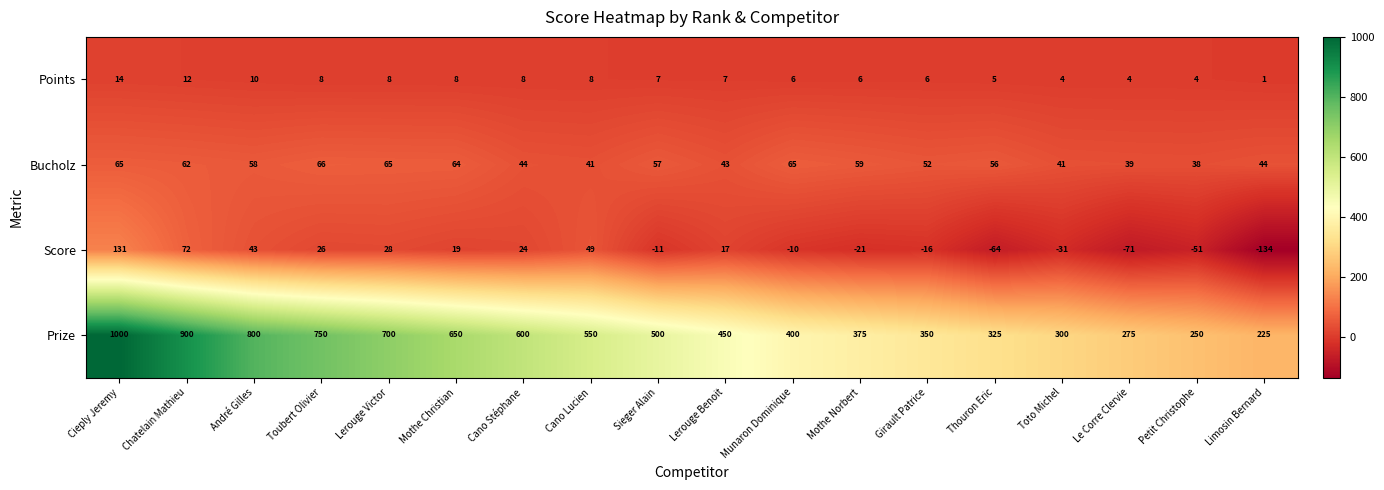

List the series in order of their peak value, lowest first.

Points, Bucholz, Score, Prize